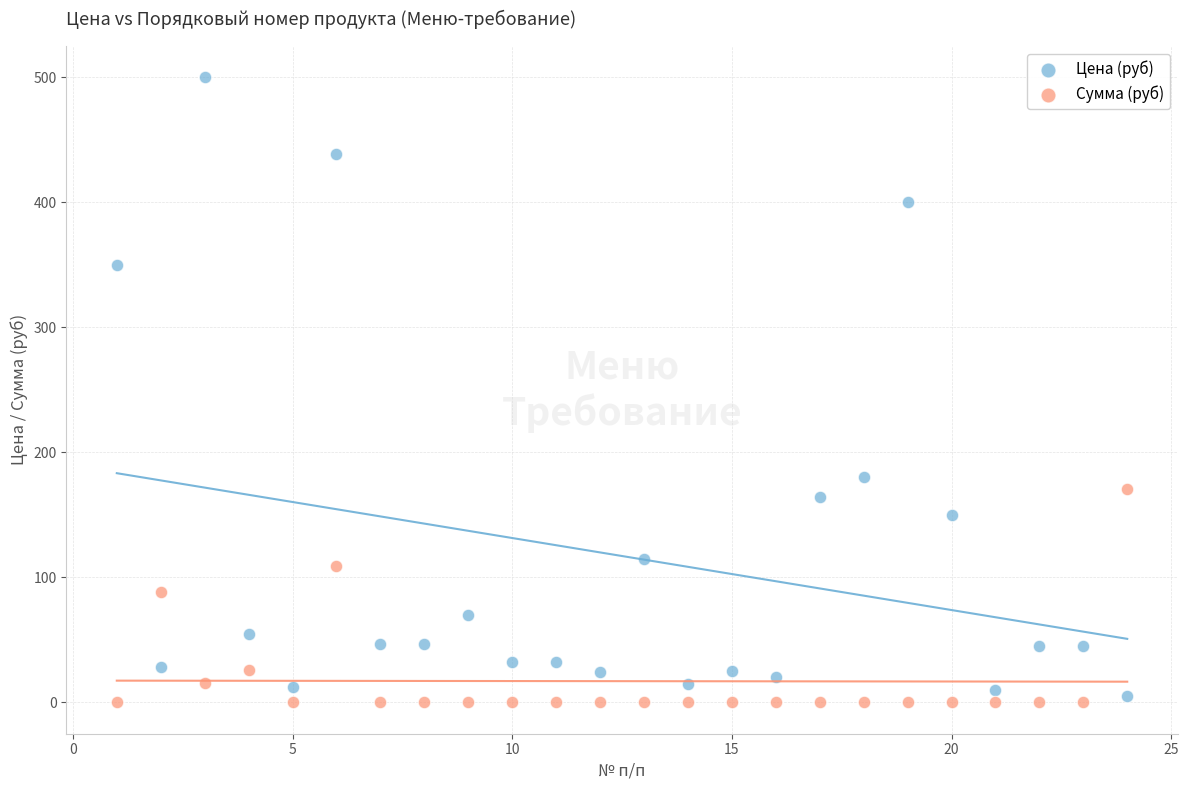

What are all the series names shown in the legend?

Цена (руб), Сумма (руб)